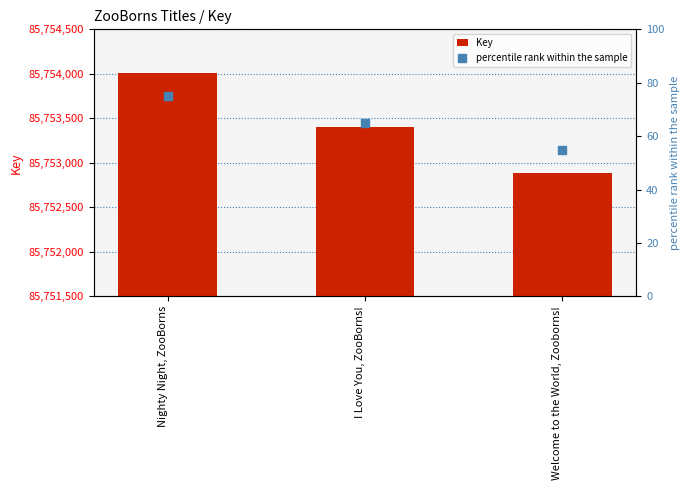

Which series has the largest total across all categories?

Key